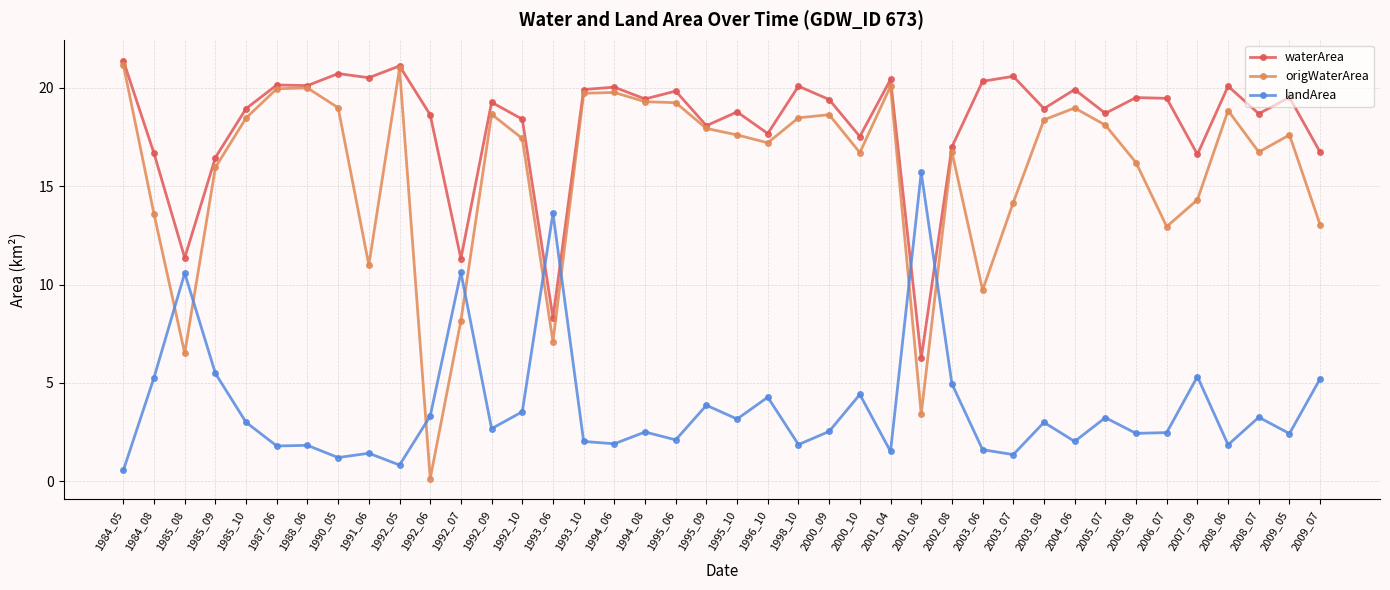

What is the greatest value displayed?

21.4